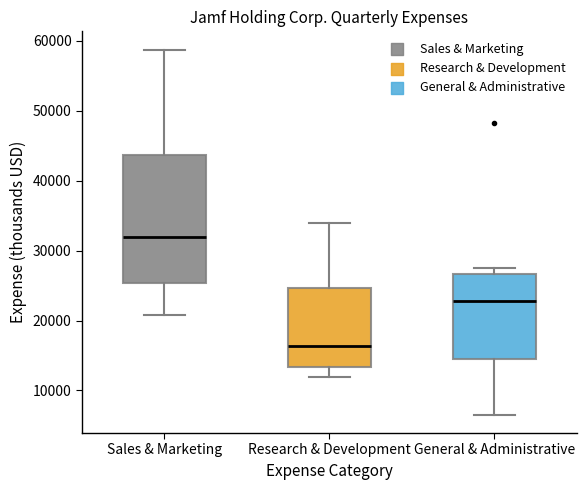

Reading left to right, read every box against the y-axis: the position of its median line, the range the box covers, and the ends of its whiskers. The values are not printed on the chart, so give them approximately, as read against the axis.

Sales & Marketing: median 32000, box 25000 to 44000, whiskers 21000 to 59000
Research & Development: median 16000, box 13000 to 25000, whiskers 12000 to 34000
General & Administrative: median 23000, box 14000 to 27000, whiskers 7000 to 28000